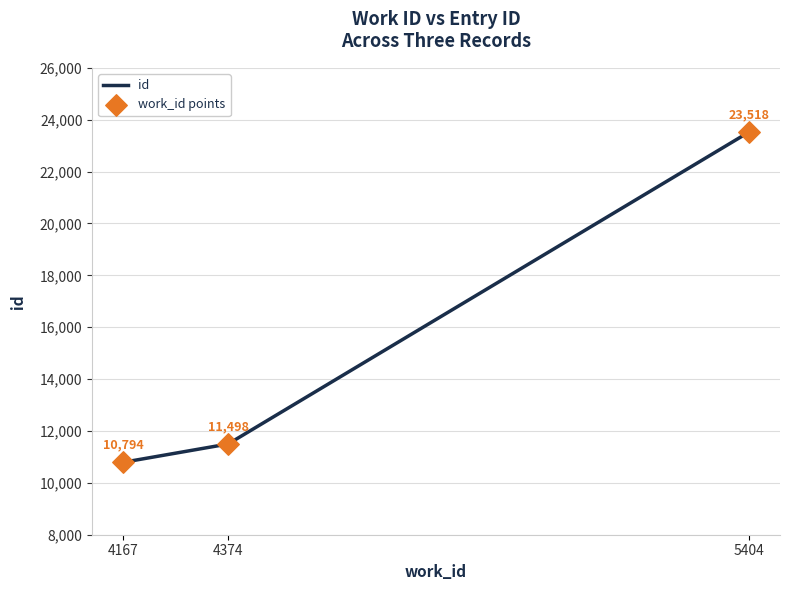

At which category does the chart reach its minimum across all series?

4167